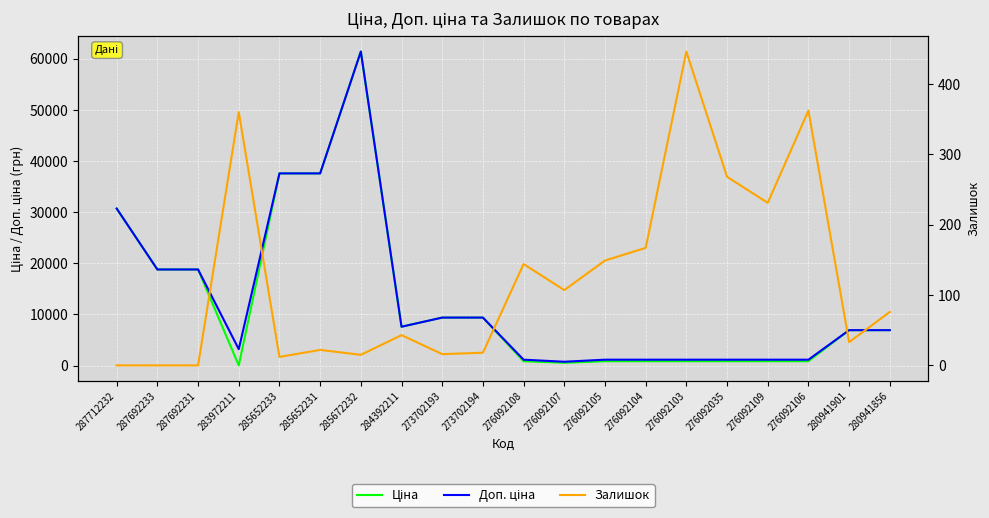

True or false: Ціна and Доп. ціна intersect in this chart.

False